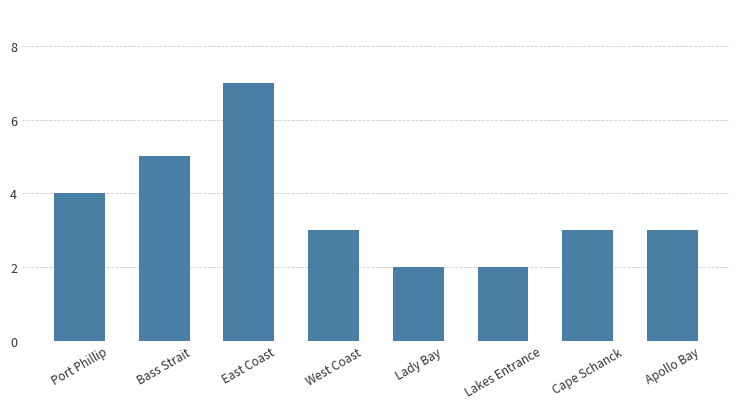

Which category has the lowest value across all series?

Lady Bay